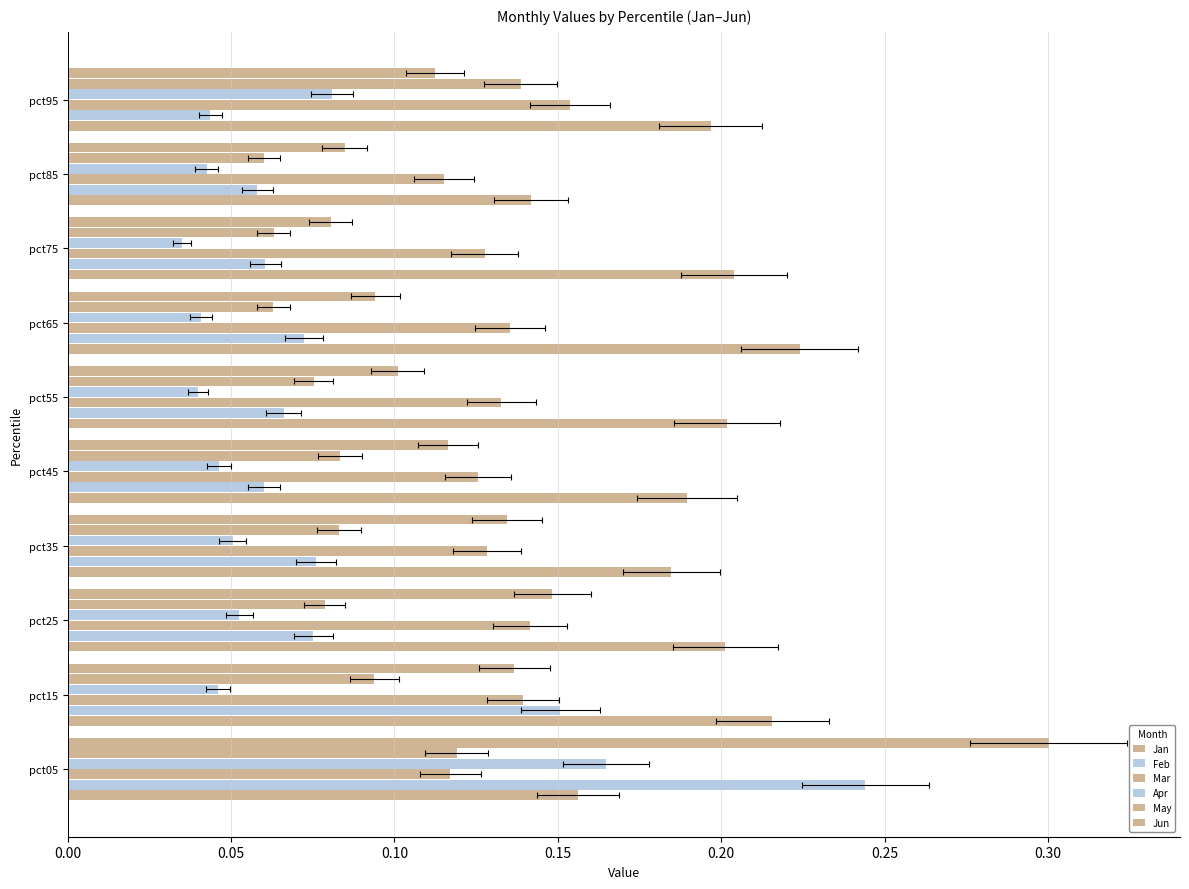

How many bars are there in each group?

6